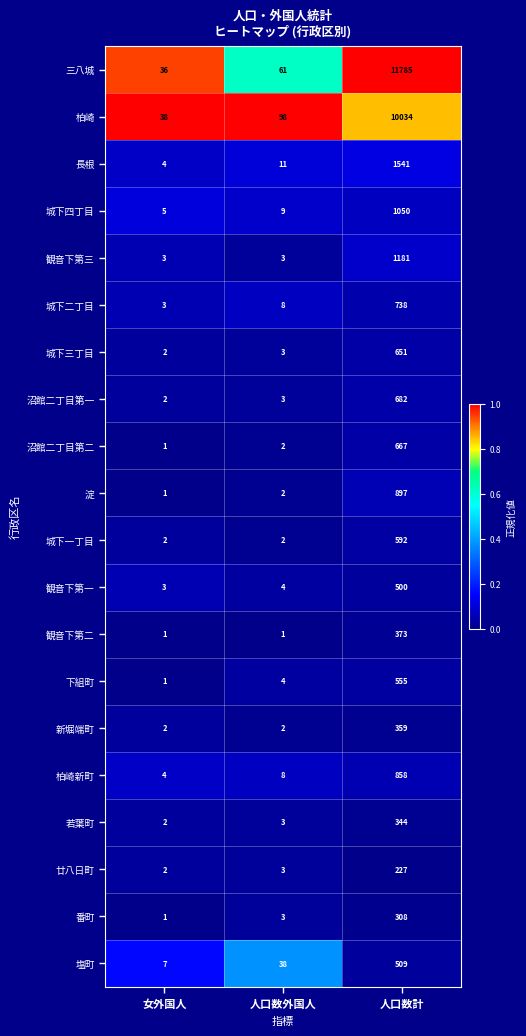

At which category is the sum across all series the highest?

人口数計